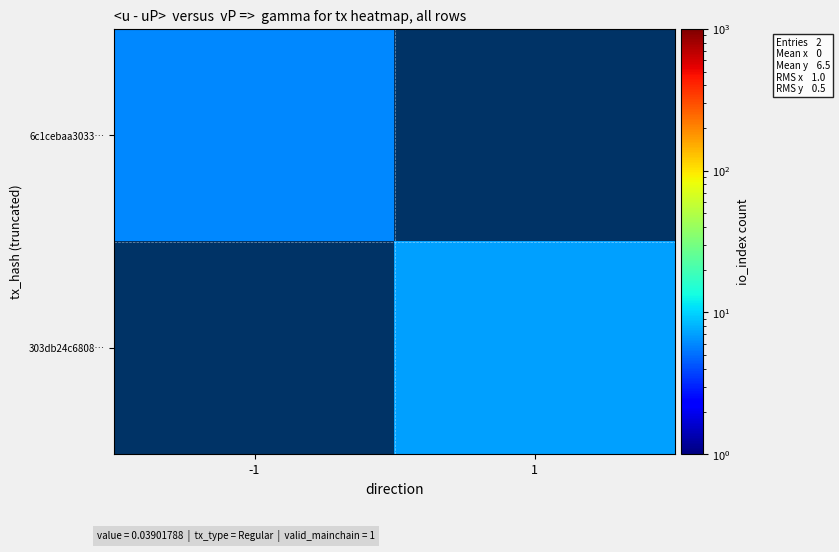

At how many categories does at least one series exceed 6?

1